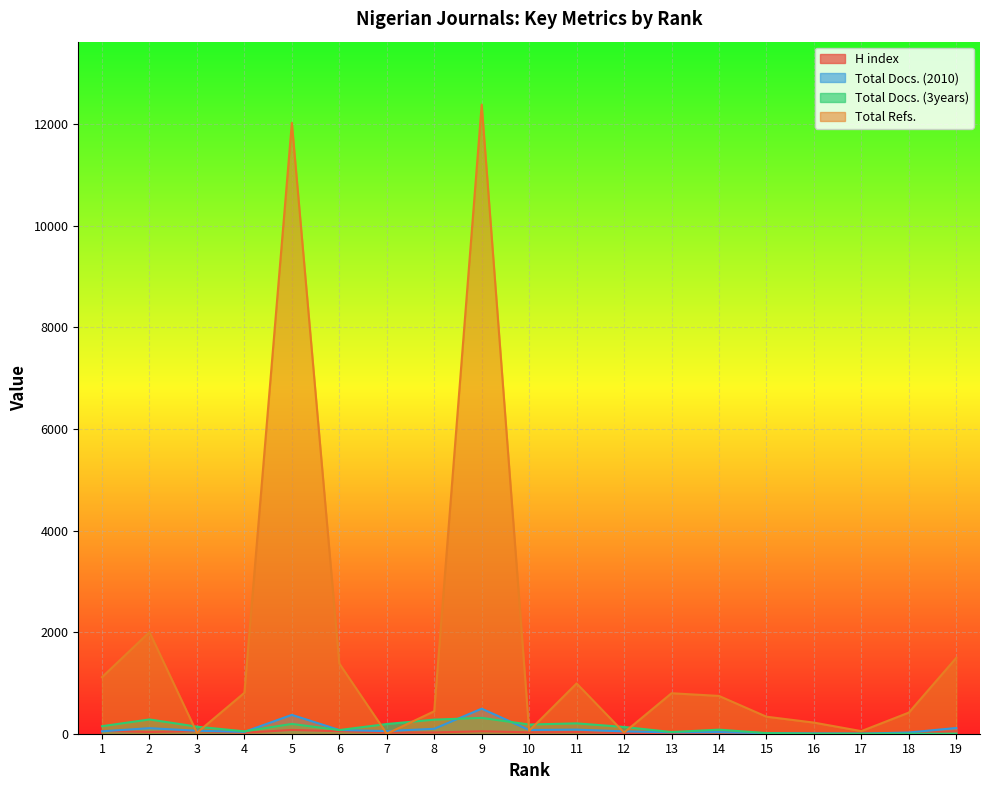

Which category has the highest value across all series?

9